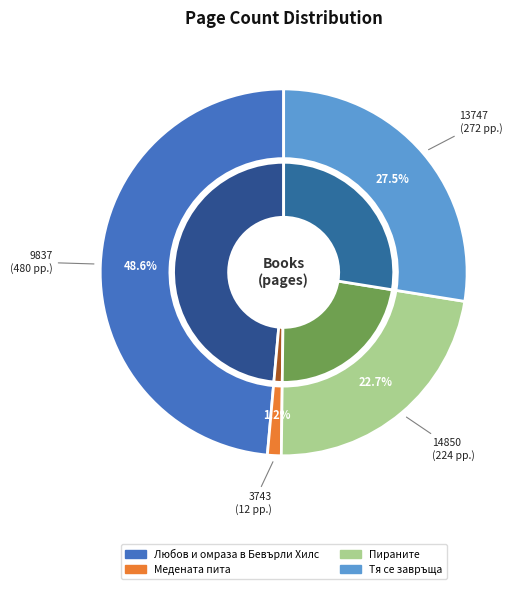

What is the change in value from Пираните to Тя се завръща?

+48